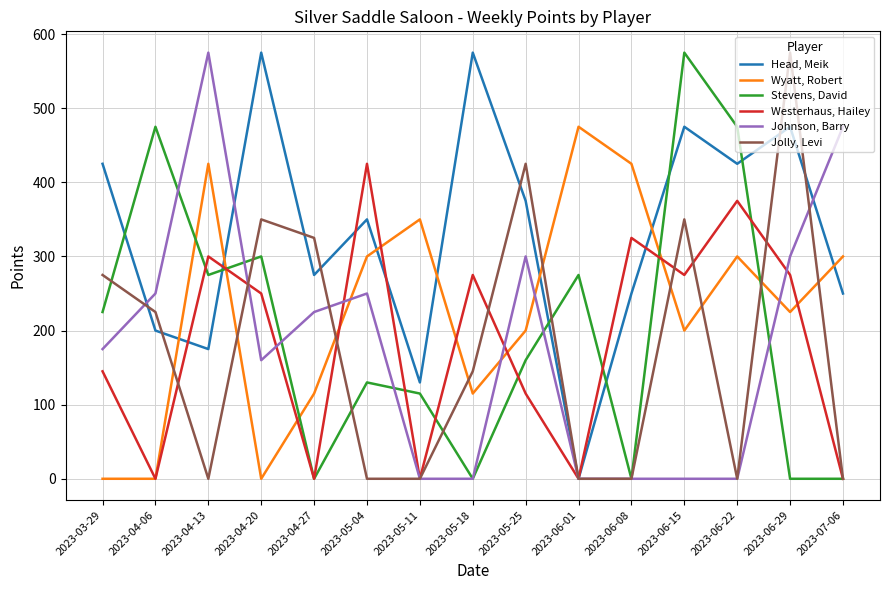

What is the difference between the maximum and minimum values in the Stevens, David series?

575